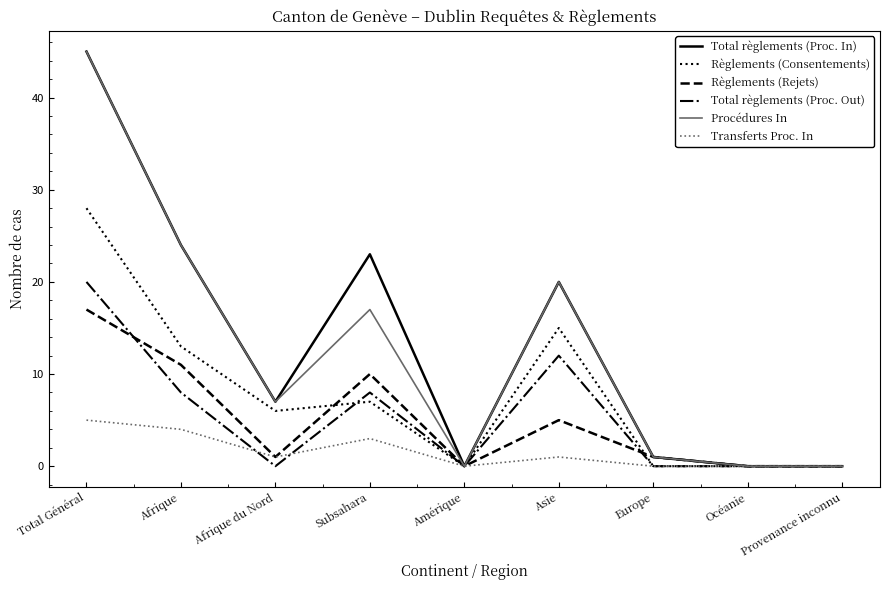

Reading right to left, extract all data points from this chart.

Total règlements (Proc. In): 0	0	1	20	0	23	7	24	45
Règlements (Consentements): 0	0	0	15	0	7	6	13	28
Règlements (Rejets): 0	0	1	5	0	10	1	11	17
Total règlements (Proc. Out): 0	0	0	12	0	8	0	8	20
Procédures In: 0	0	1	20	0	17	7	24	45
Transferts Proc. In: 0	0	0	1	0	3	1	4	5